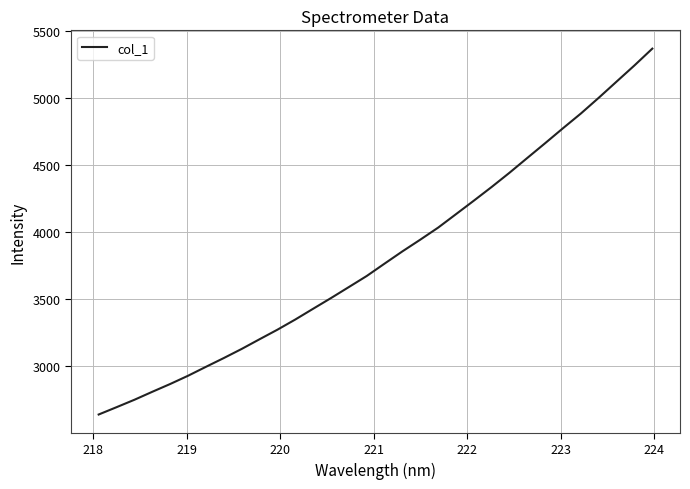

What is the minimum value shown in the chart?

2636.6